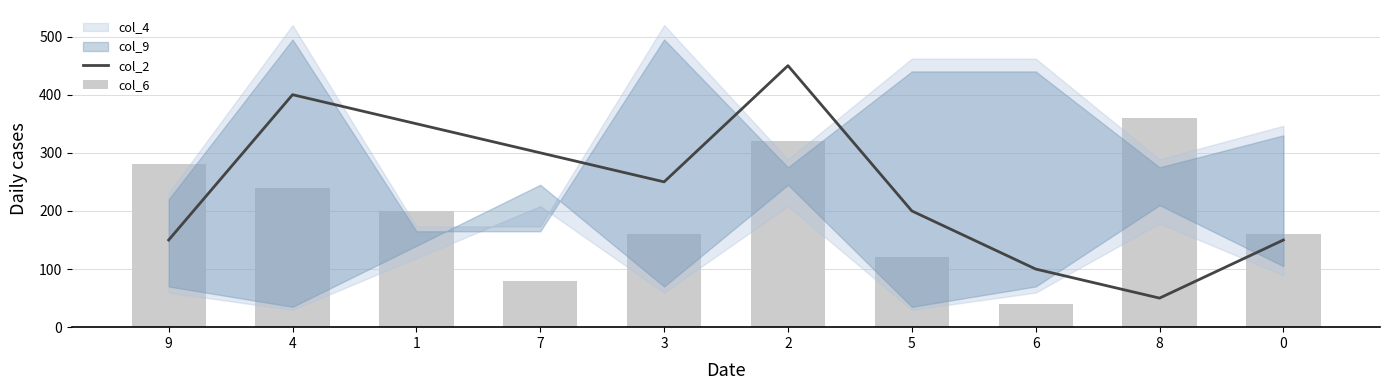

Which series has the largest total across all categories?

col_2